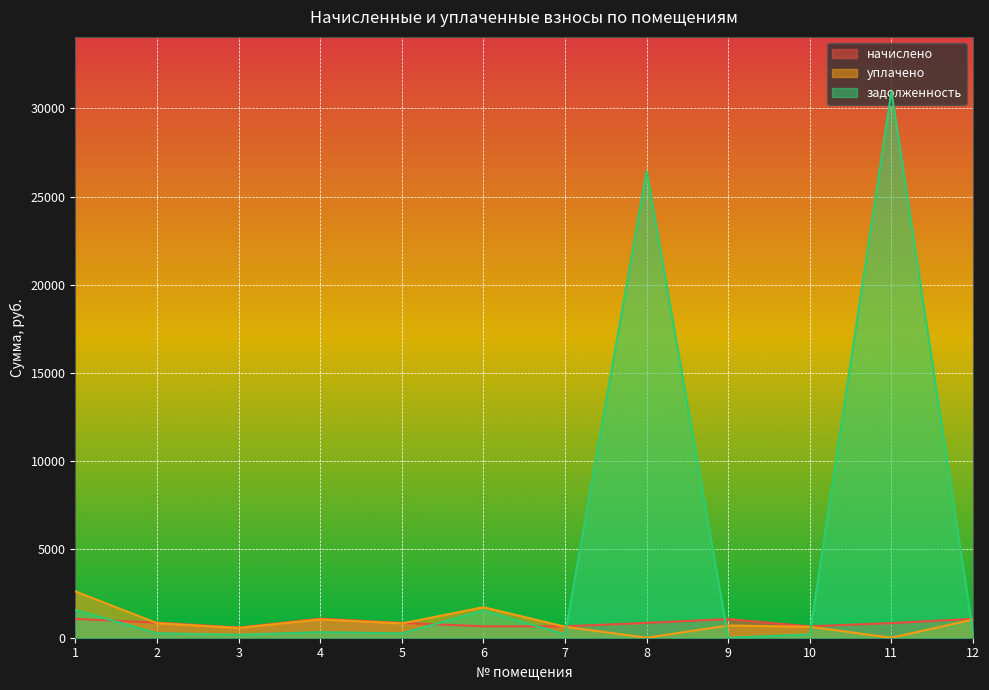

What is the difference between the начислено values at 10 and 11?

184.0